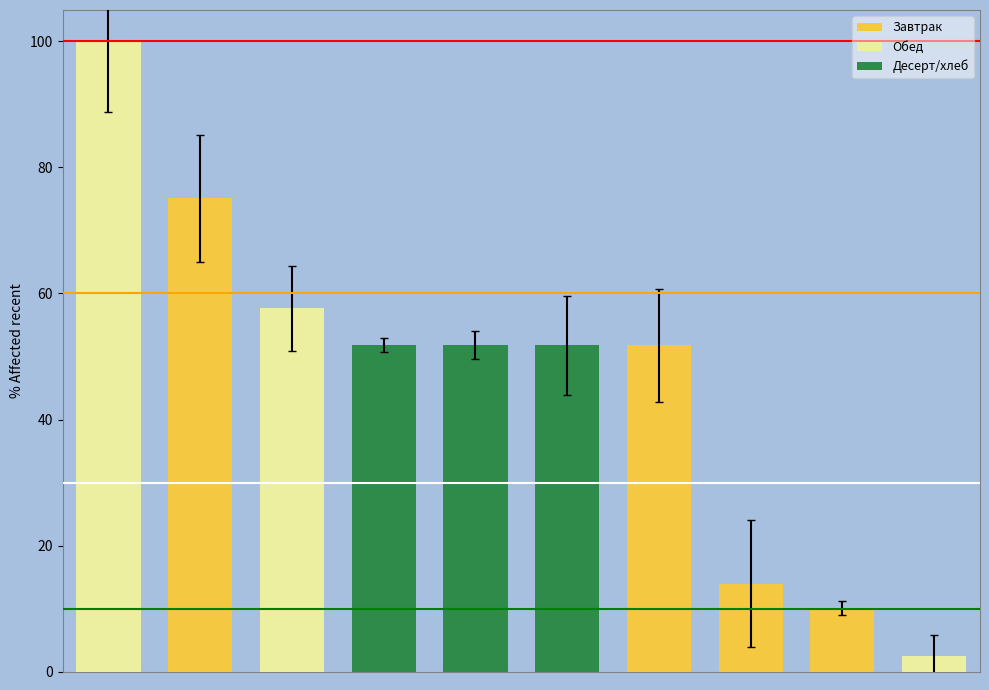

What is the value of the 3rd bar from the left?

57.6